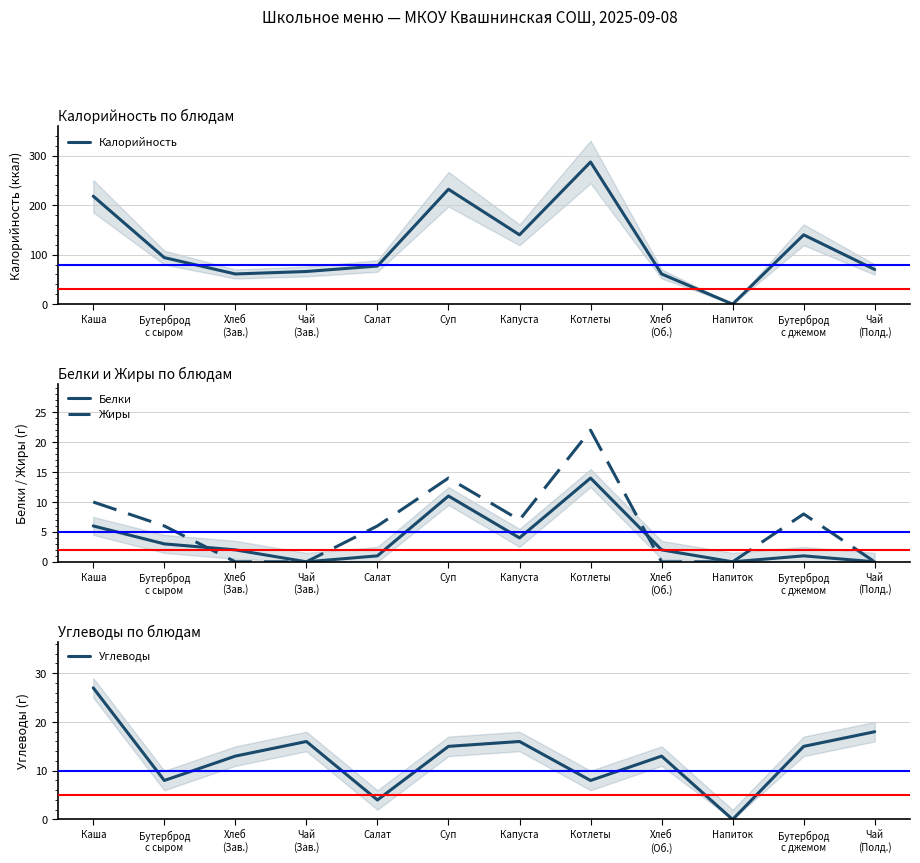

Reading left to right, extract all data points from this chart.

Калорийность: 218	94	61	66	77	232	140	287	61	0	140	70
Белки: 6	3	2	0	1	11	4	14	2	0	1	0
Жиры: 10	6	0	0	6	14	7	22	0	0	8	0
Углеводы: 27	8	13	16	4	15	16	8	13	0	15	18